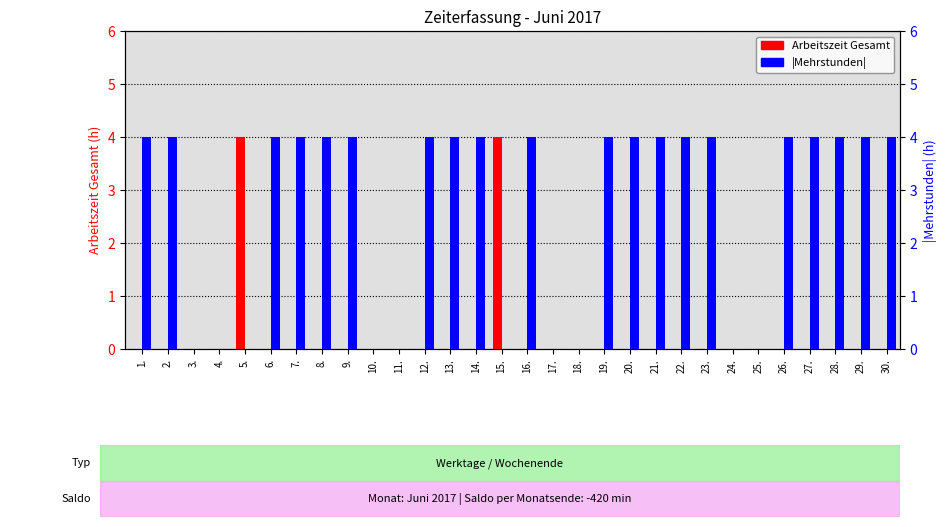

At which label is Mehrstunden (abs) closest to 2?

1.